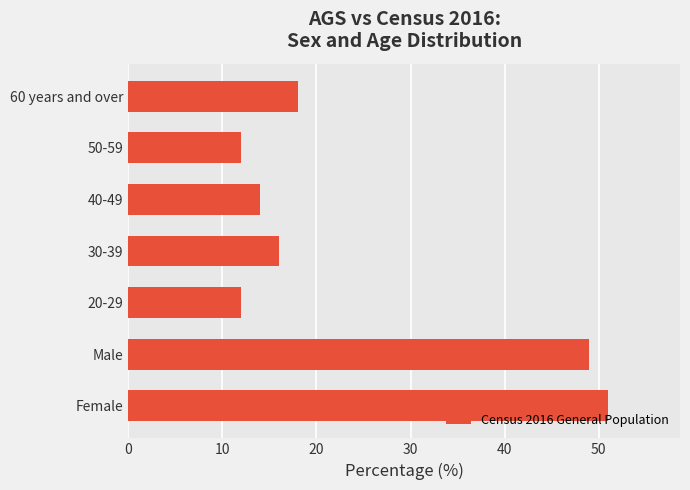

Between 40-49 and 20-29, which is larger?

40-49